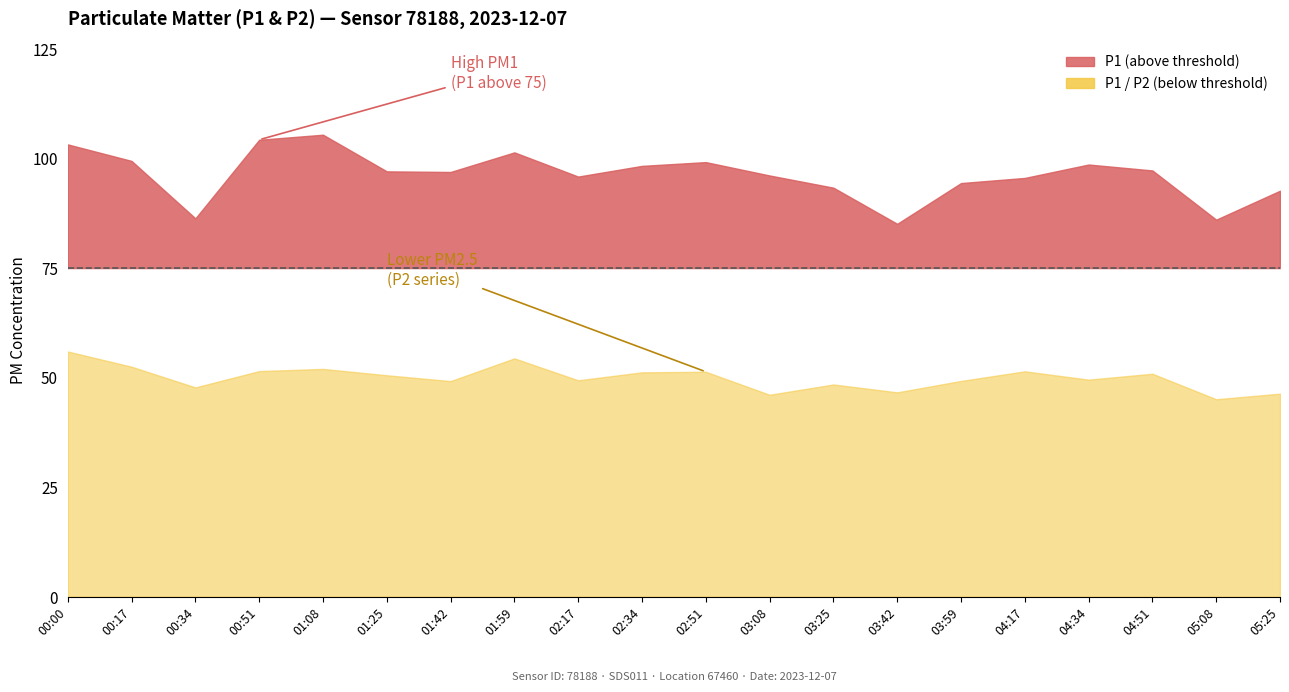

List the series in order of their overall mean, lowest first.

P2, P1